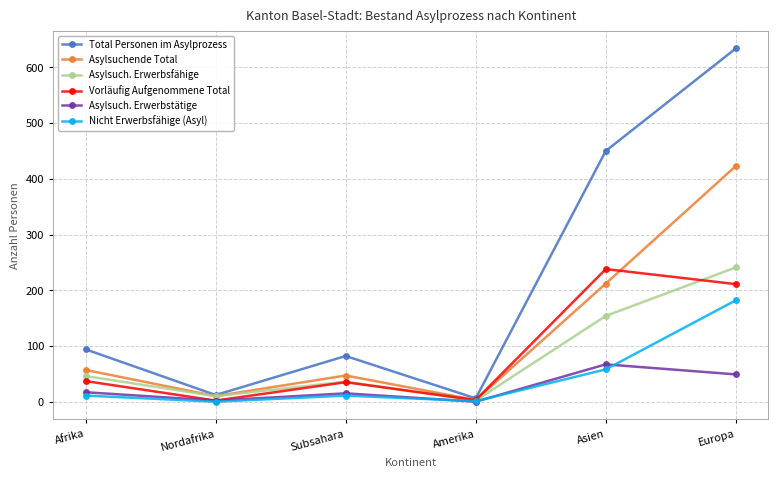

What value does the Total Personen im Asylprozess series have at Nordafrika?

12